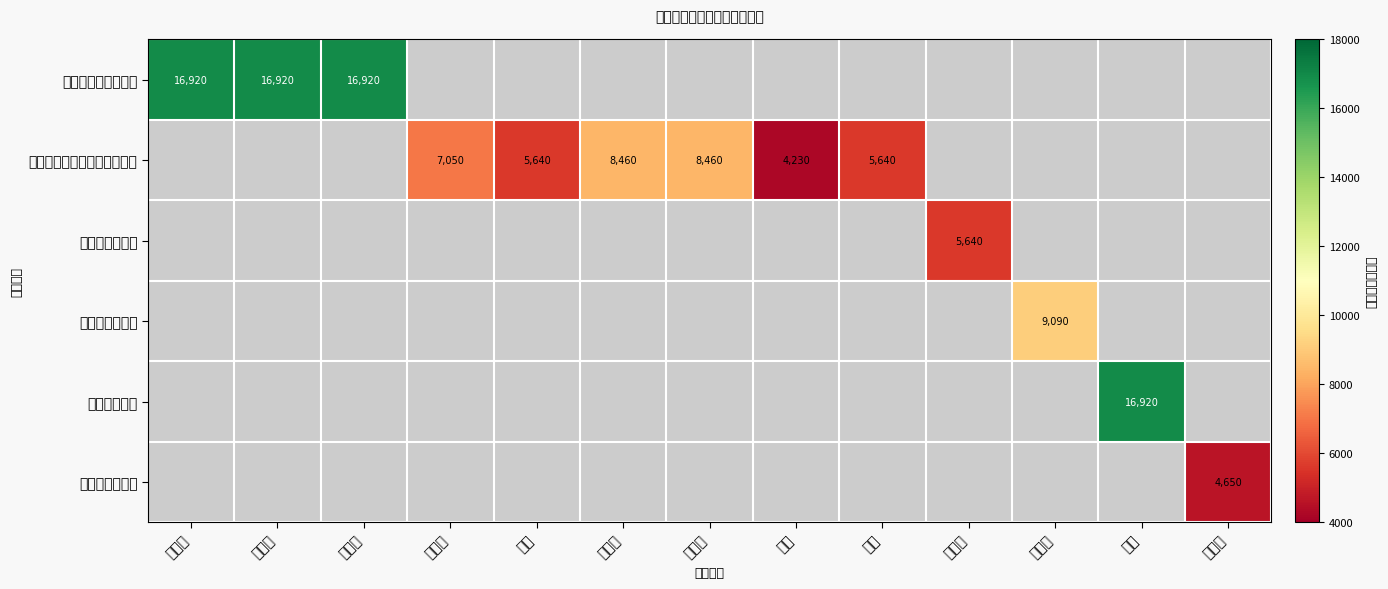

True or false: 翁源县山水假日酒店 has a value of 30407 at 黄永吉.

False